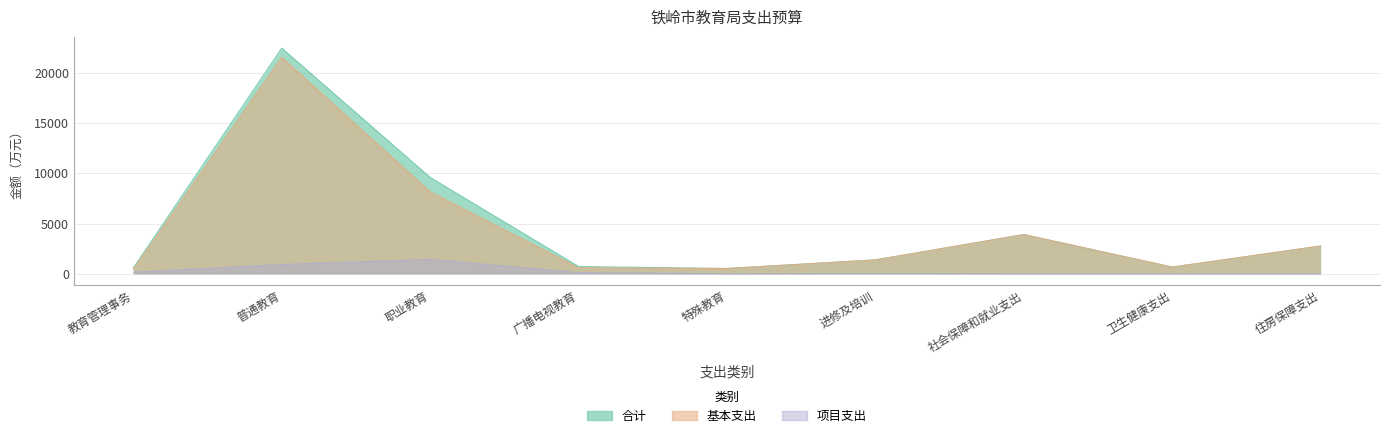

Which has a higher value, 普通教育 or 进修及培训?

普通教育